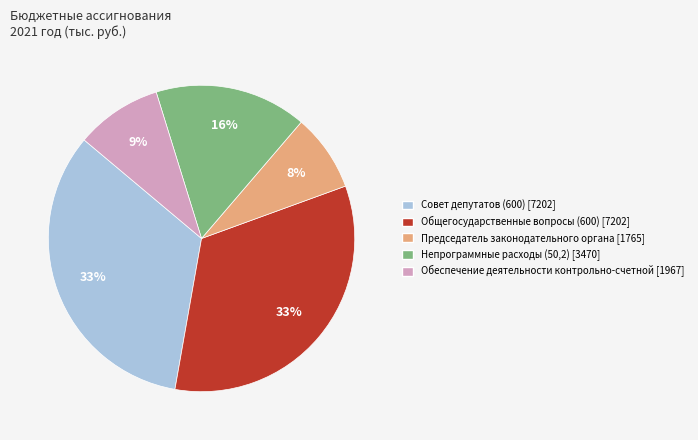

Does any single category account for the majority?

No